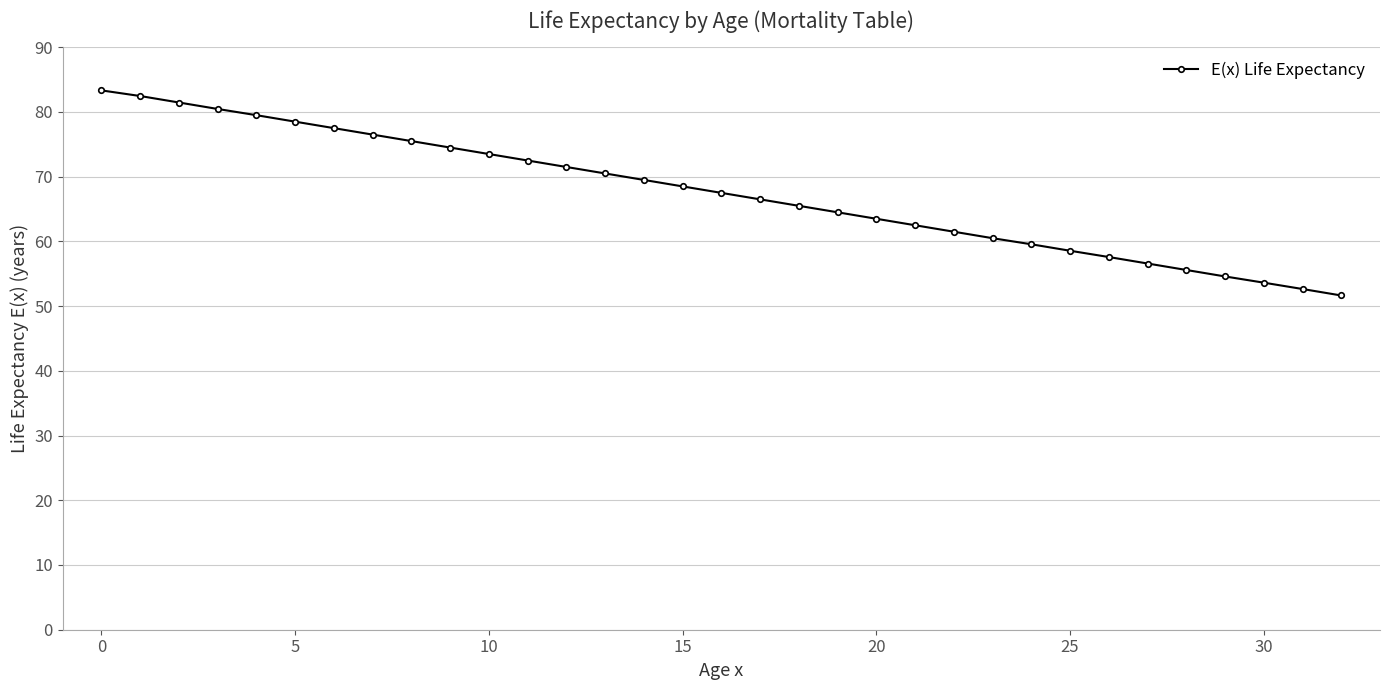

What is the smallest value displayed?

51.6